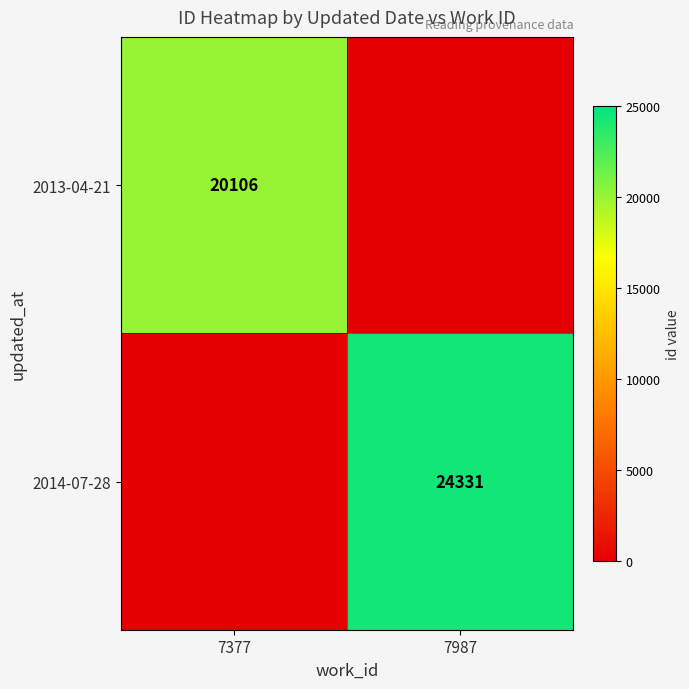

True or false: 2013-04-21 has a value of 20106 at 7377.

True